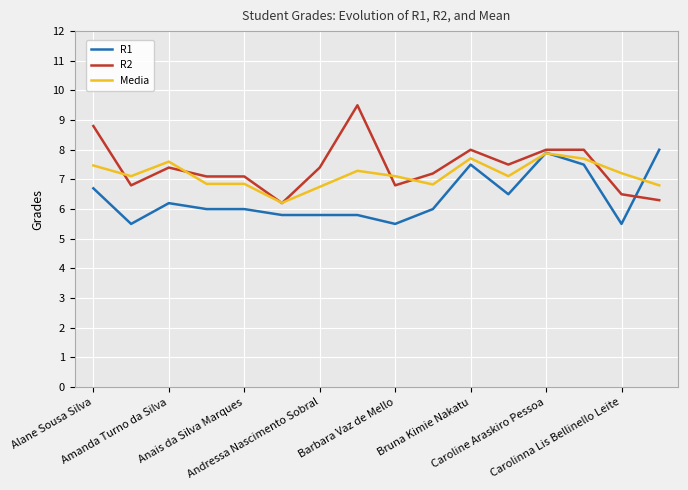

What is the minimum value for R2?

6.2